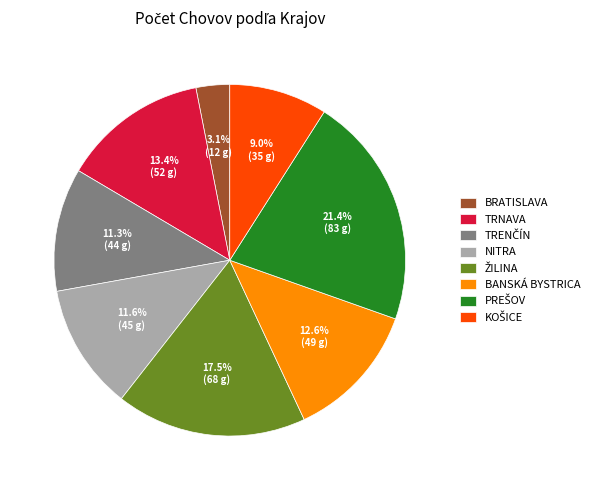

Combined, what portion of the pie is NITRA and BANSKÁ BYSTRICA?

24.2%